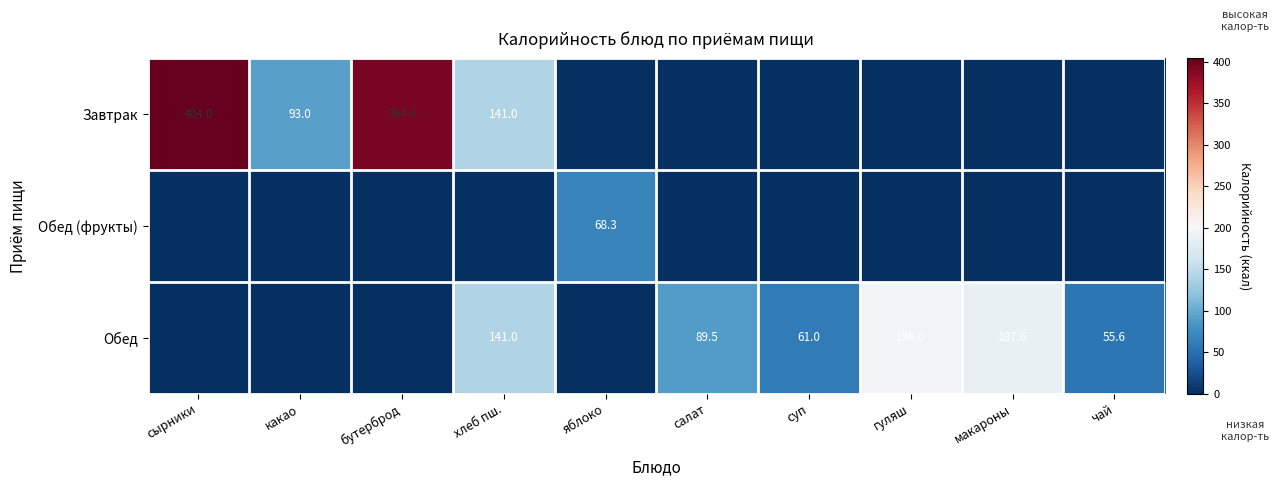

What is the total value across all series at сырники?

404.0